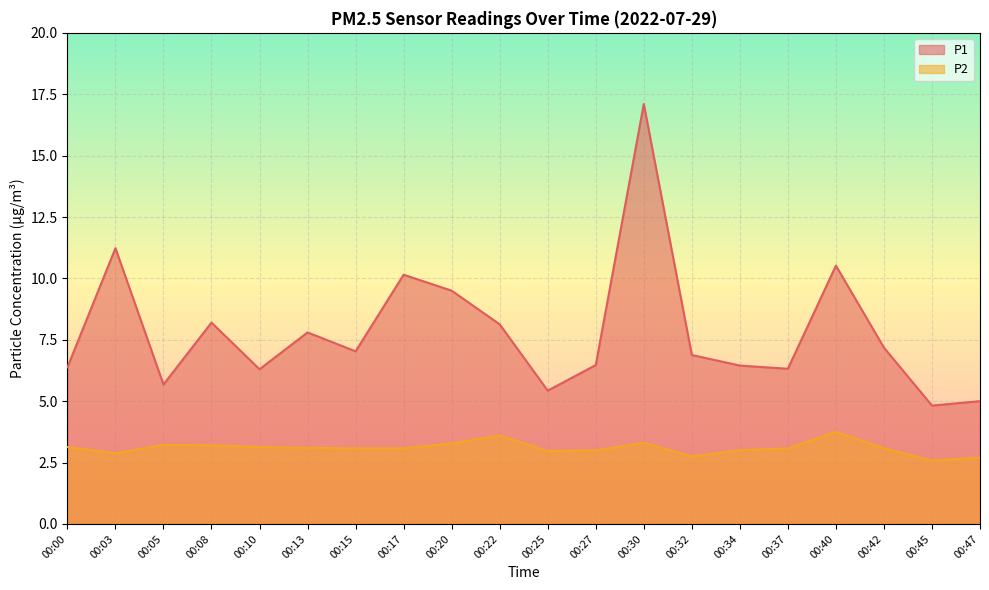

At which label is P1 closest to 10?

00:17